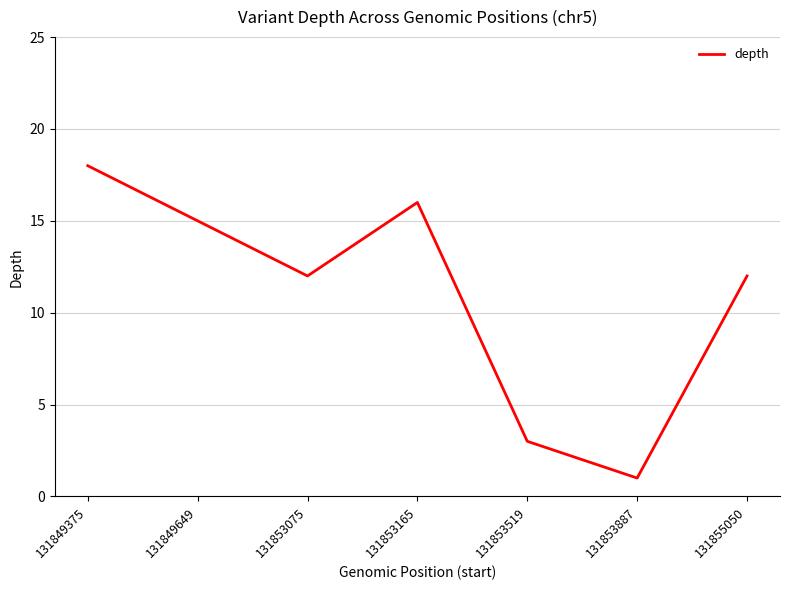

What is the difference between the values at 131853075 and 131853887?

11